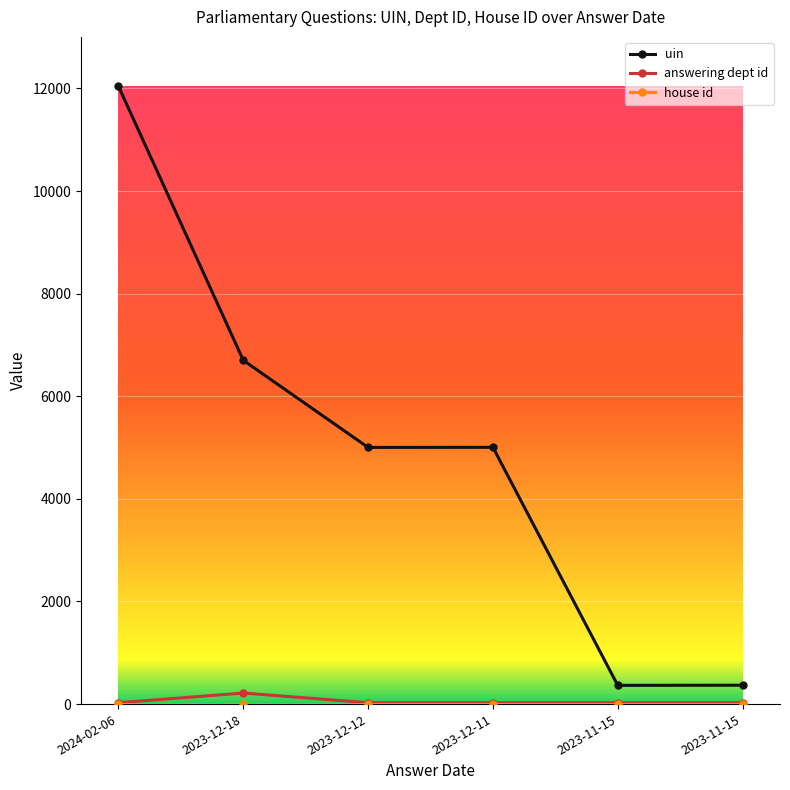

How many categories are shown in the chart?

6